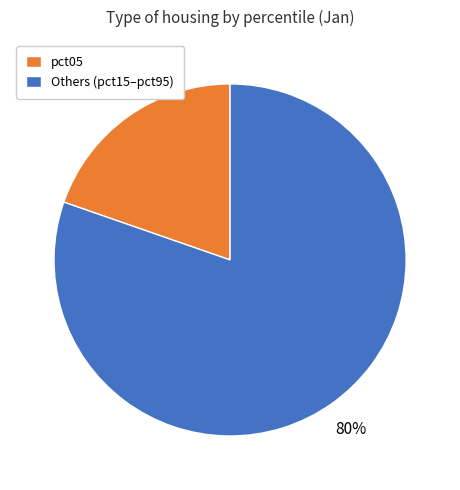

What is the smallest slice in the pie chart?

pct05